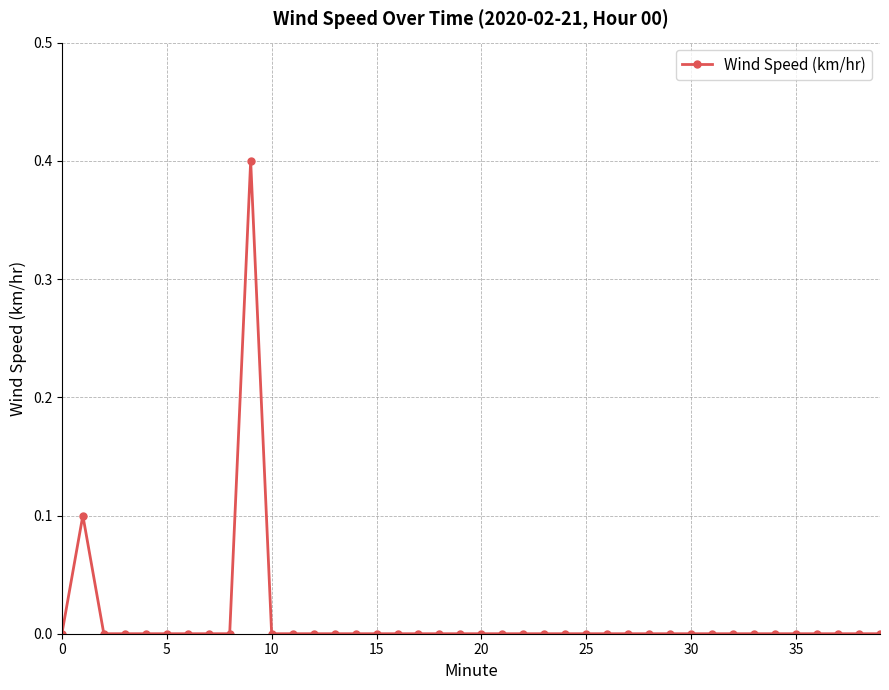

Reading left to right, transcribe all the data shown in this chart.

0.0	0.1	0.0	0.0	0.0	0.0	0.0	0.0	0.0	0.4	0.0	0.0	0.0	0.0	0.0	0.0	0.0	0.0	0.0	0.0	0.0	0.0	0.0	0.0	0.0	0.0	0.0	0.0	0.0	0.0	0.0	0.0	0.0	0.0	0.0	0.0	0.0	0.0	0.0	0.0